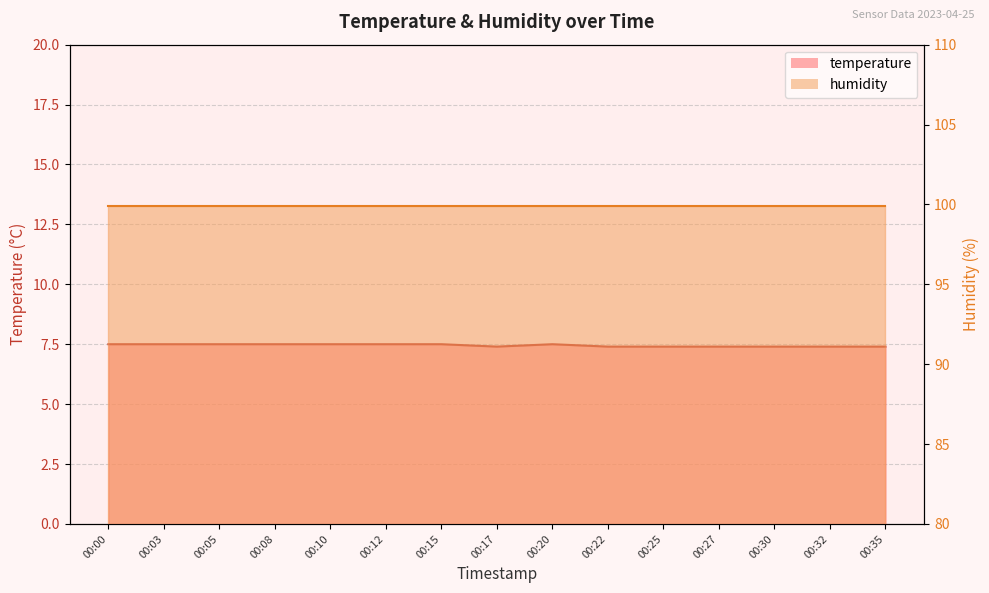

How many interior local valleys (lower than both neighbors) does the data have?

1